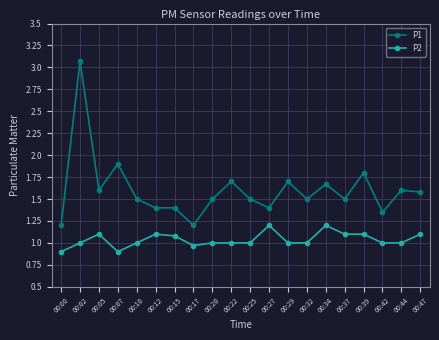

What is the total value across all series at 00:05?

2.7